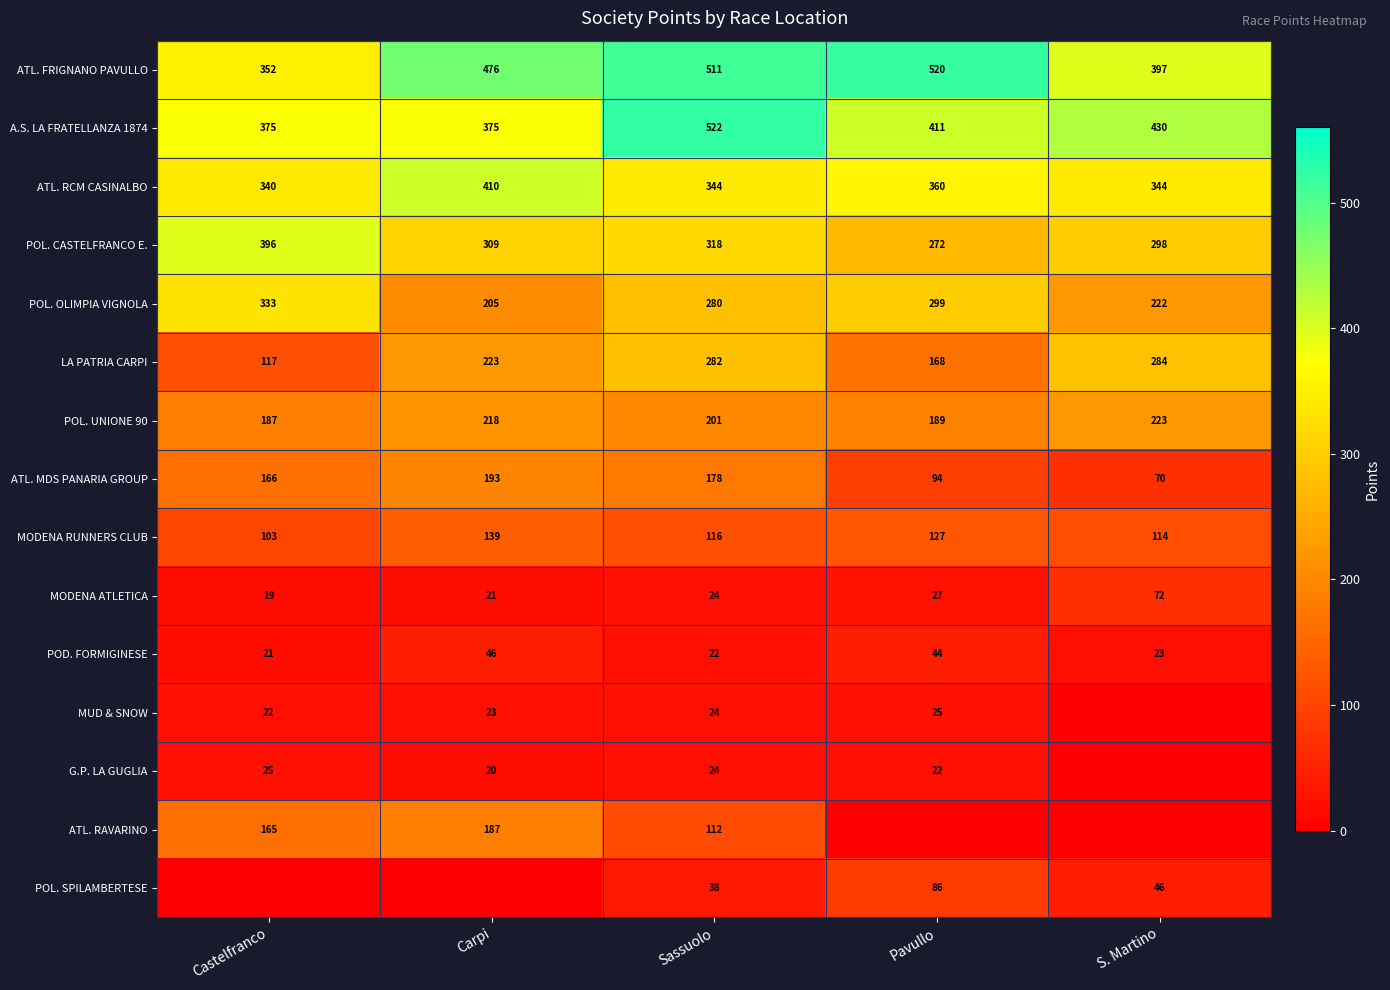

At how many categories does at least one series exceed 140?

5